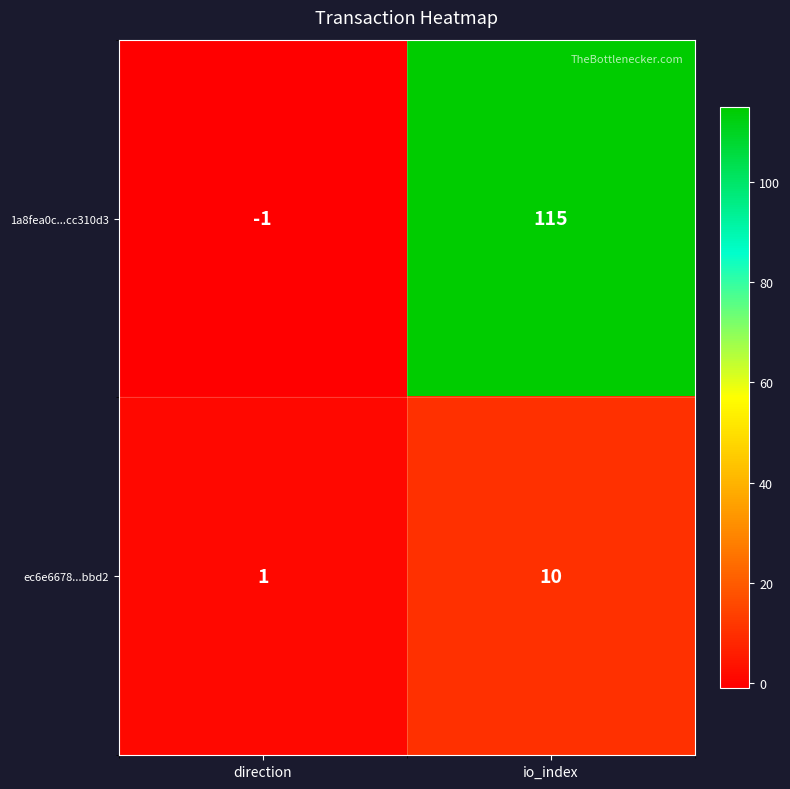

At which label is ec6e6678...bbd2 closest to 5?

direction